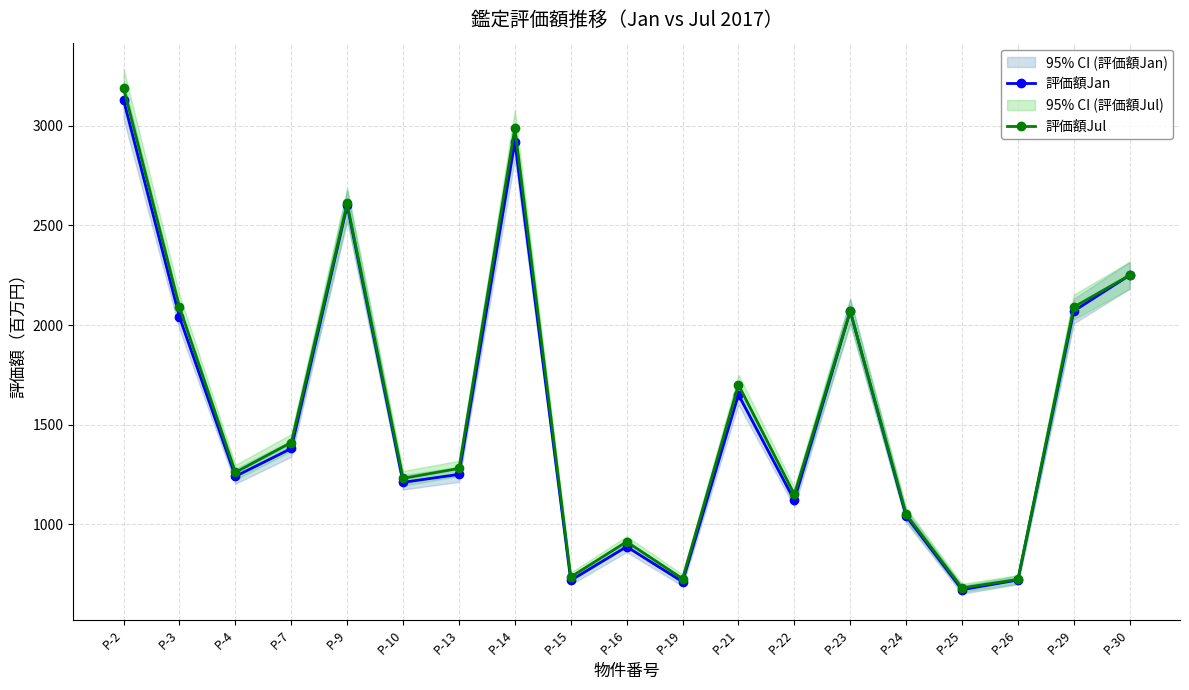

Reading left to right, what are all the values shown in this chart?

評価額Jan: 3130	2040	1240	1380	2600	1210	1250	2920	718	887	711	1650	1120	2070	1040	671	720	2070	2250
評価額Jul: 3190	2090	1260	1410	2610	1230	1280	2990	735	912	726	1700	1150	2070	1050	680	723	2090	2250